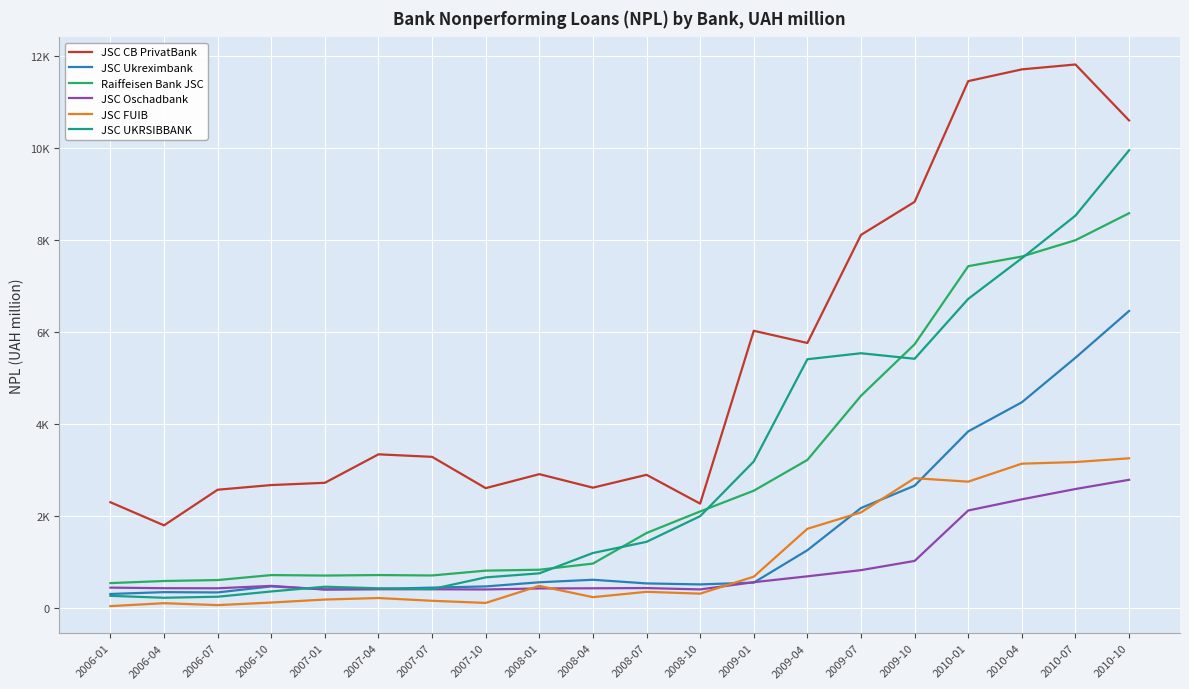

Count the number of data series in this chart.

6